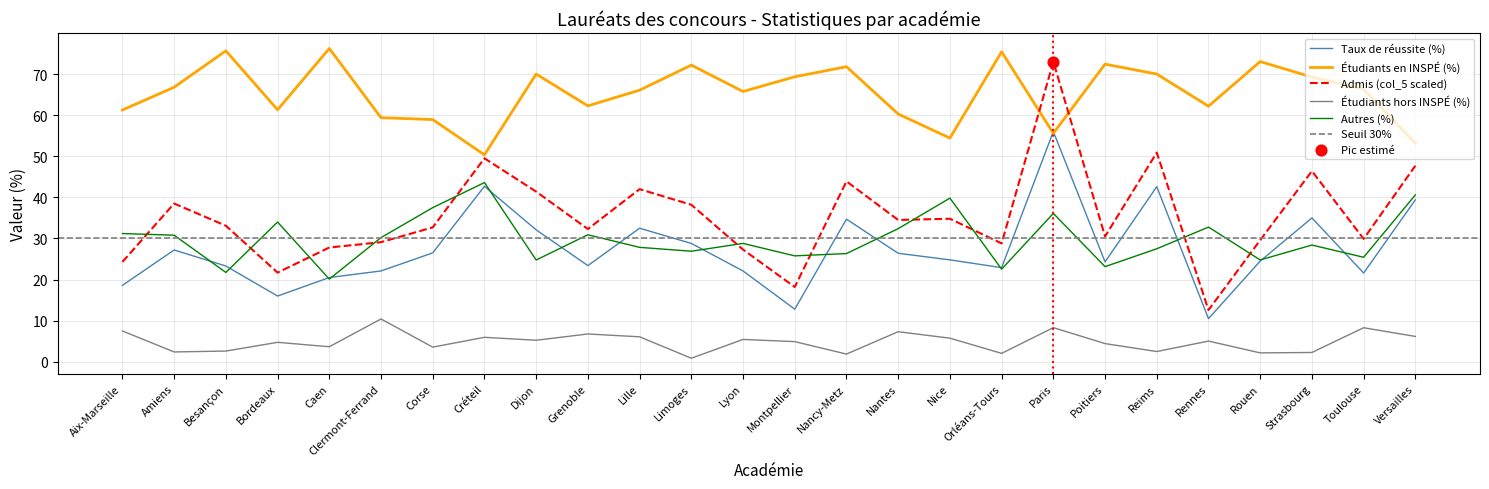

Which series contains the lowest Y value?

Étudiants hors INSPÉ (%)